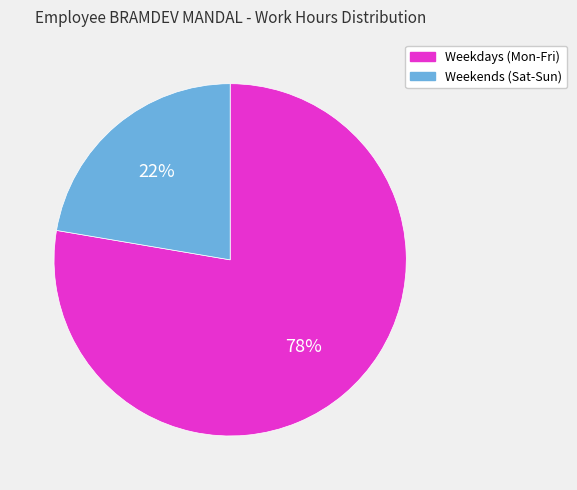

Which slice represents more than half of the pie?

Weekdays (Mon-Fri)